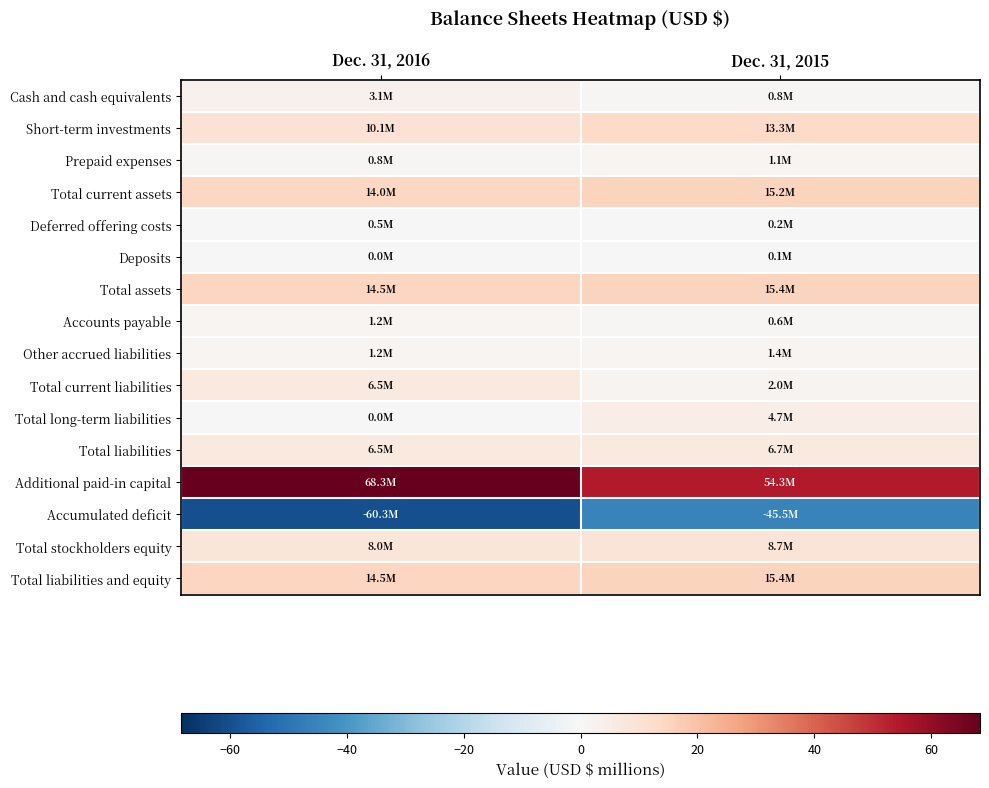

What is the spread (max minus min) of values at Dec. 31, 2016?

128.6